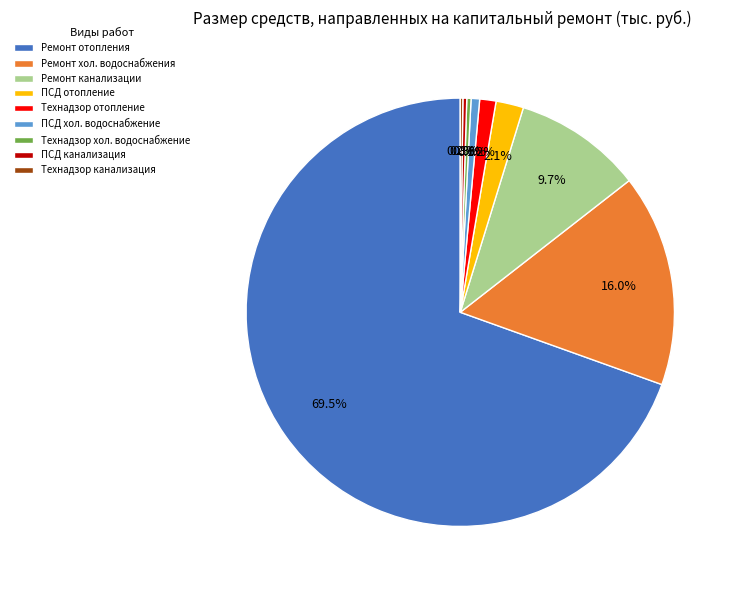

What is the majority slice?

Ремонт отопления